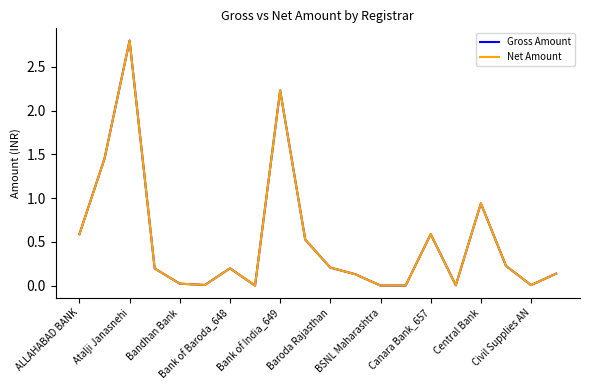

Does the chart have visible grid lines?

No